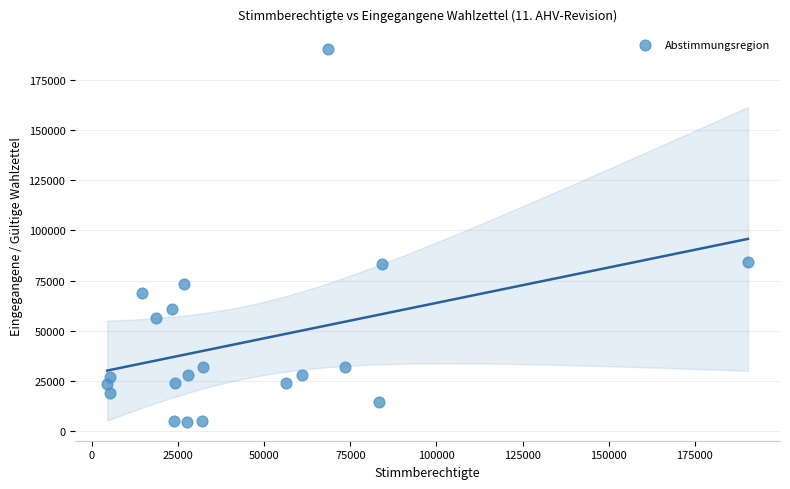

What is the range of X values (max minus min)?

186064